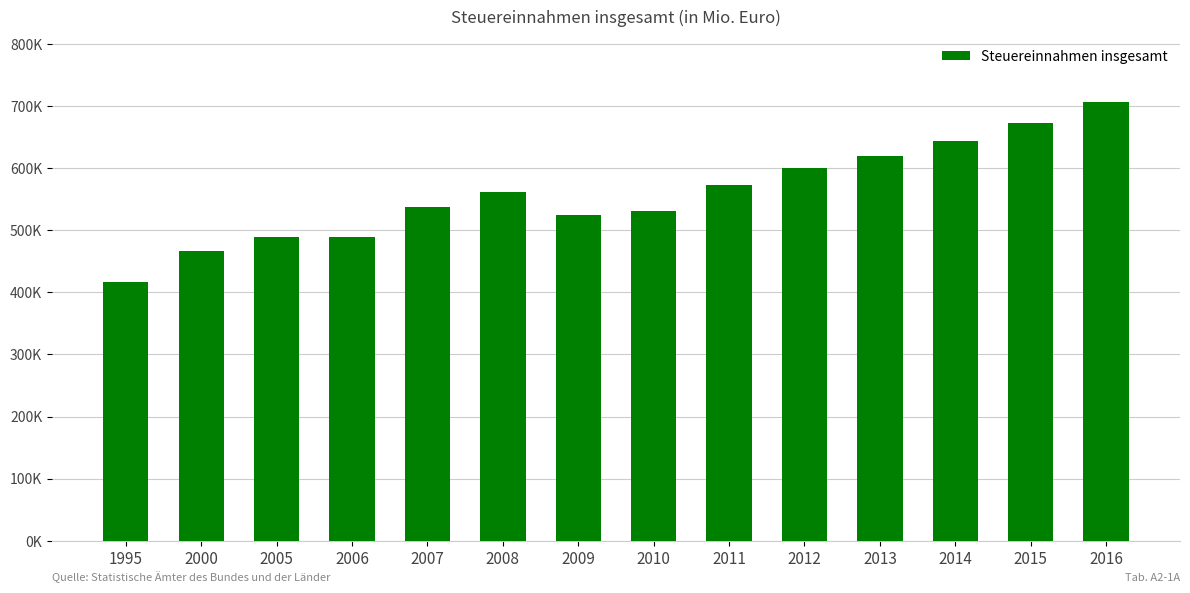

What is the difference between the second highest and minimum values?

256924.7